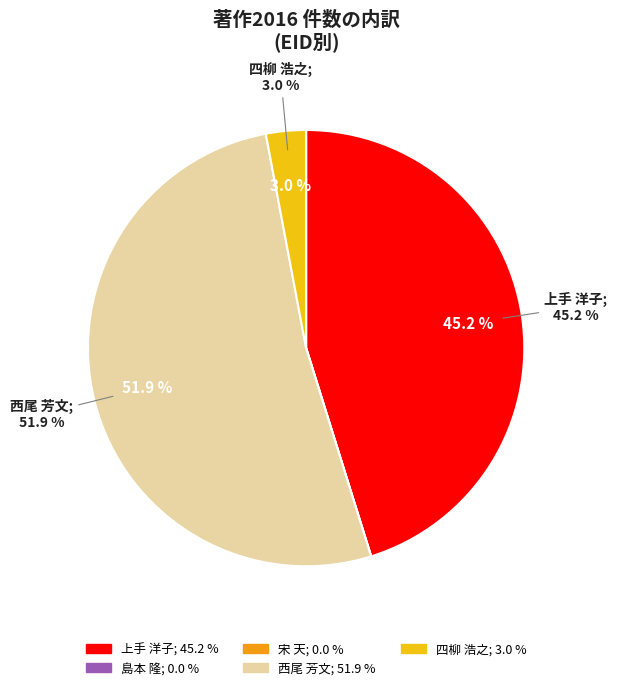

To the nearest percent, what is the combined percentage of 西尾 芳文 and 上手 洋子?

97%